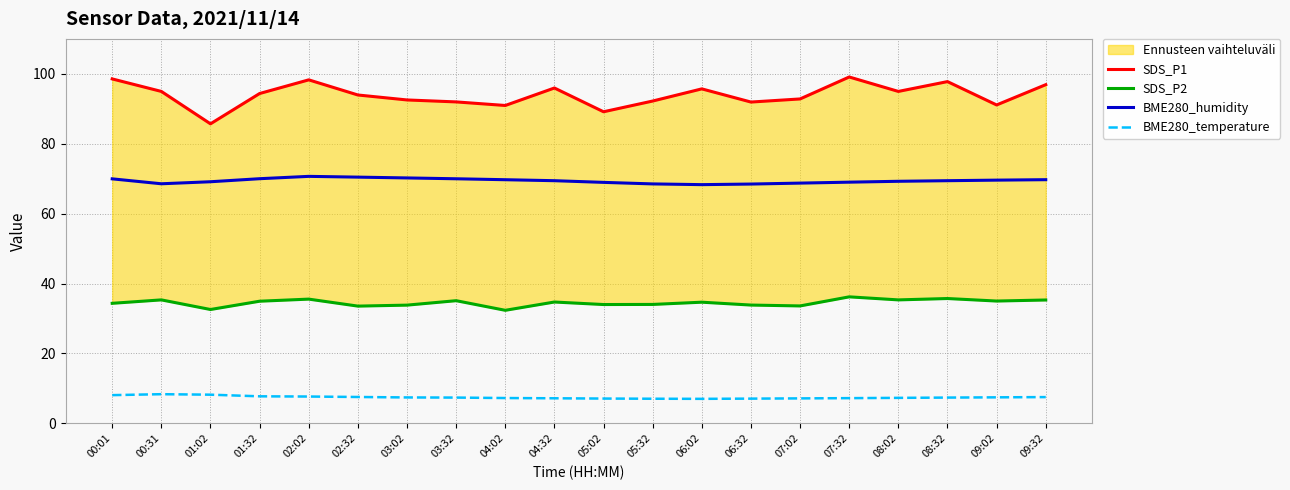

At which label does BME280_humidity first exceed 69?

00:01